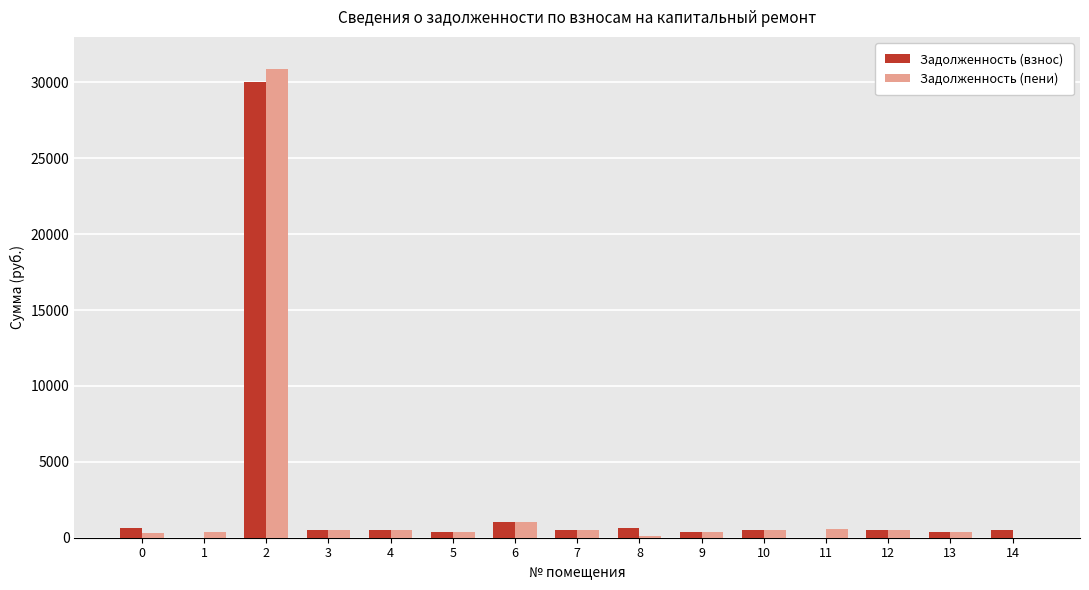

The value of Задолженность (взнос) at 2 is 30040.7. True or false?

True